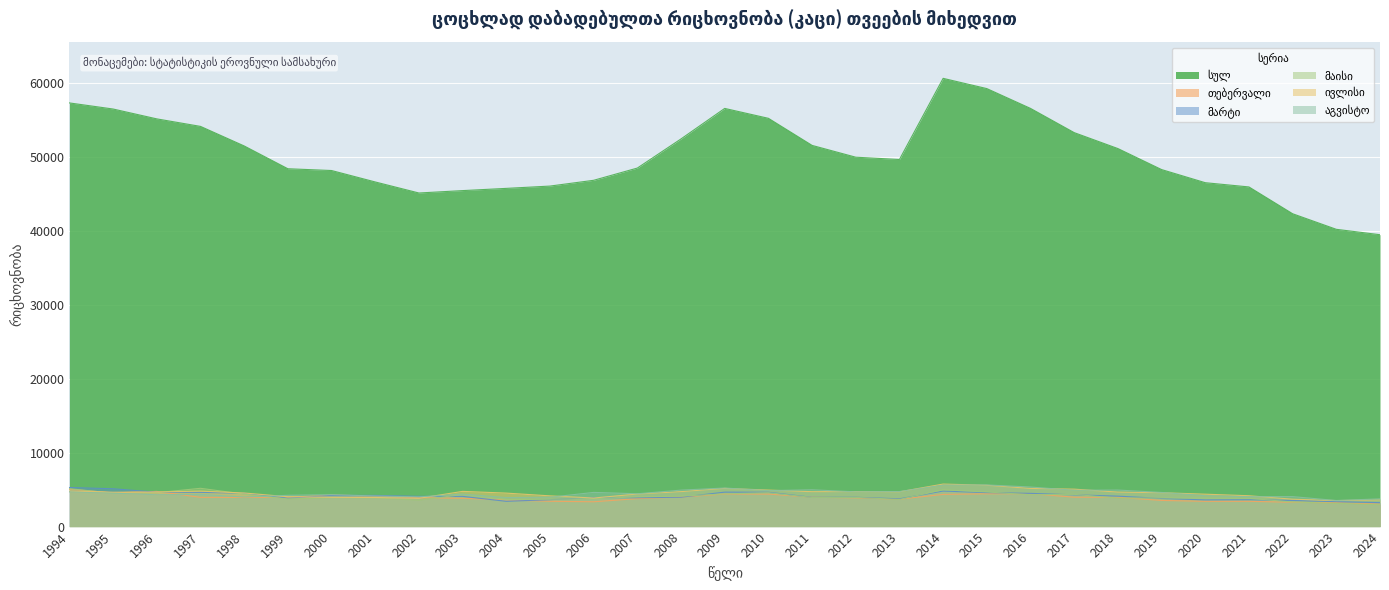

What is the total value across all series at 2013?

70239